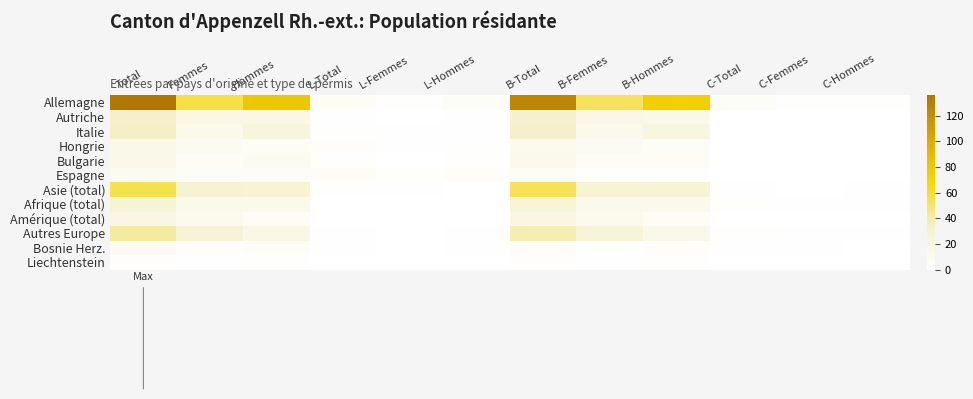

Which series has the largest range (max minus min)?

Allemagne